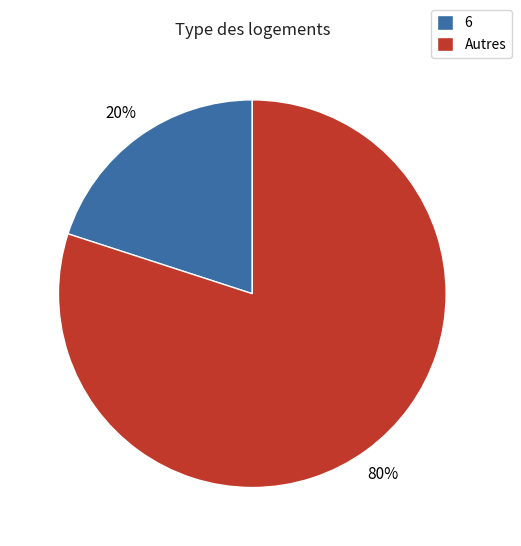

Does 6 account for over 50% of the chart?

No